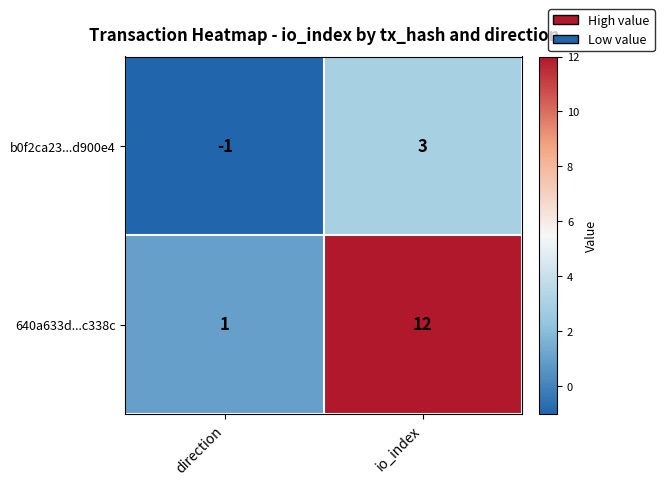

How many distinct data groups are displayed?

2